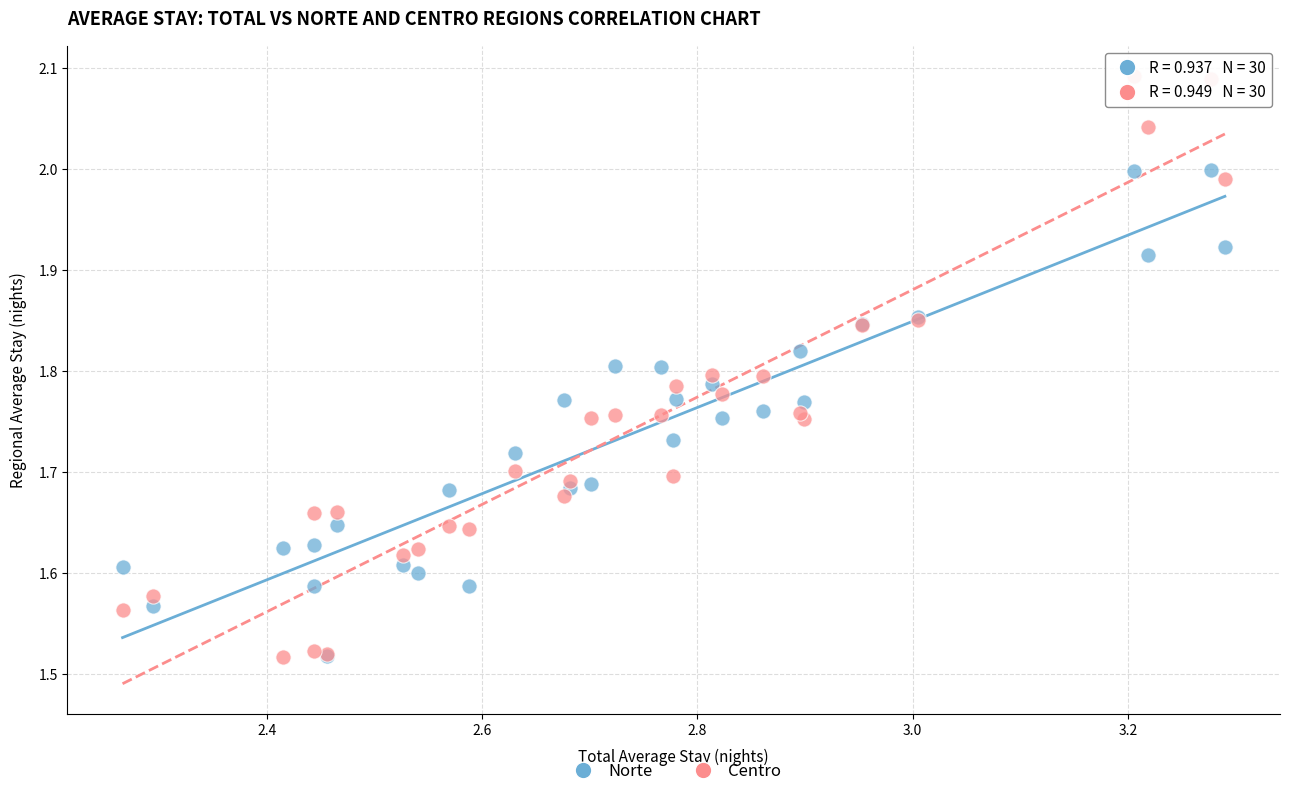

Which series has the largest Y range (max minus min)?

Centro